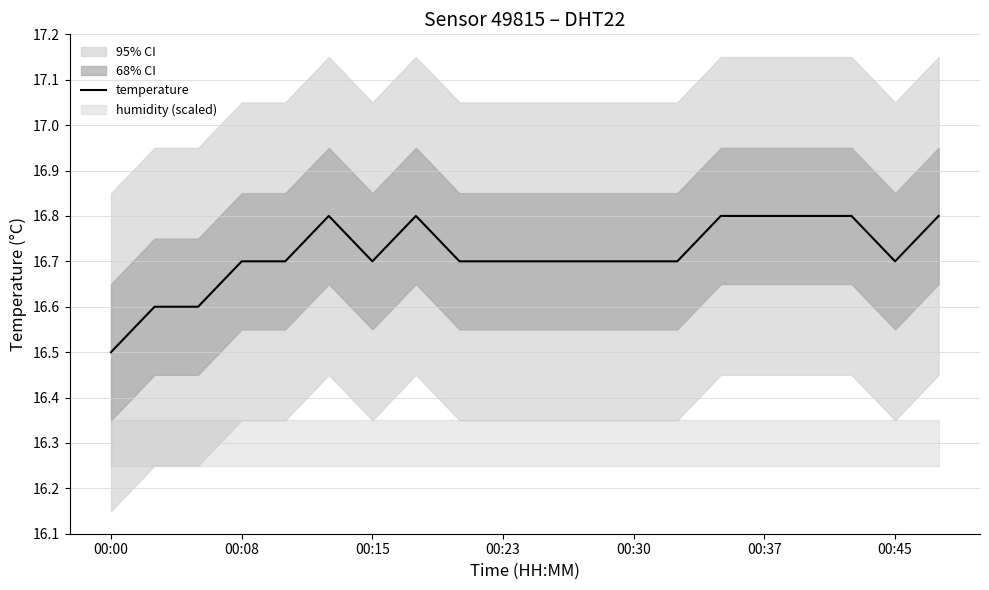

The temperature series shows 8.4 at 00:08. True or false?

False